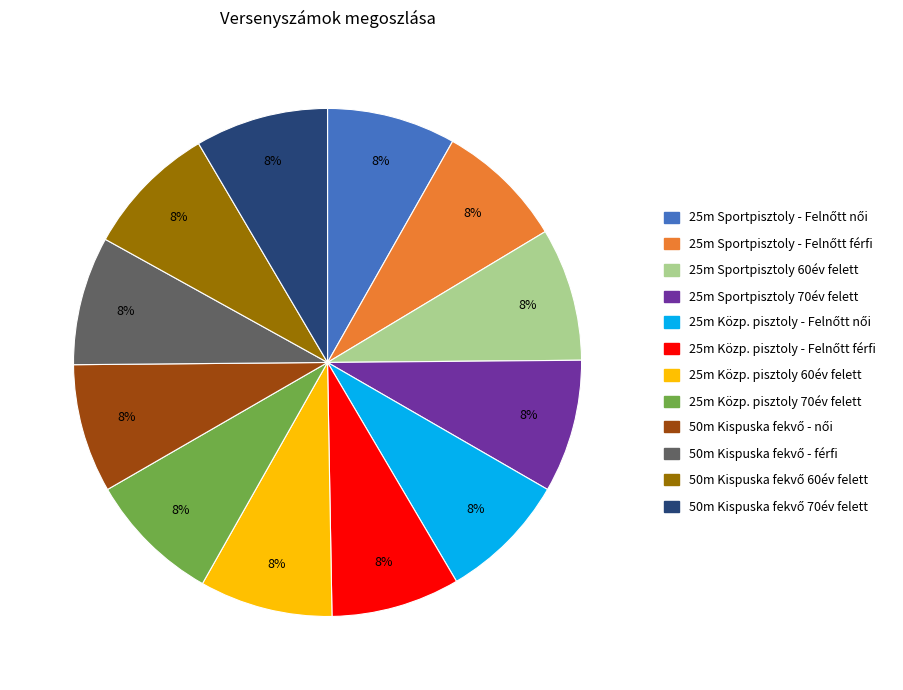

To the nearest percent, what is the average slice percentage?

8%